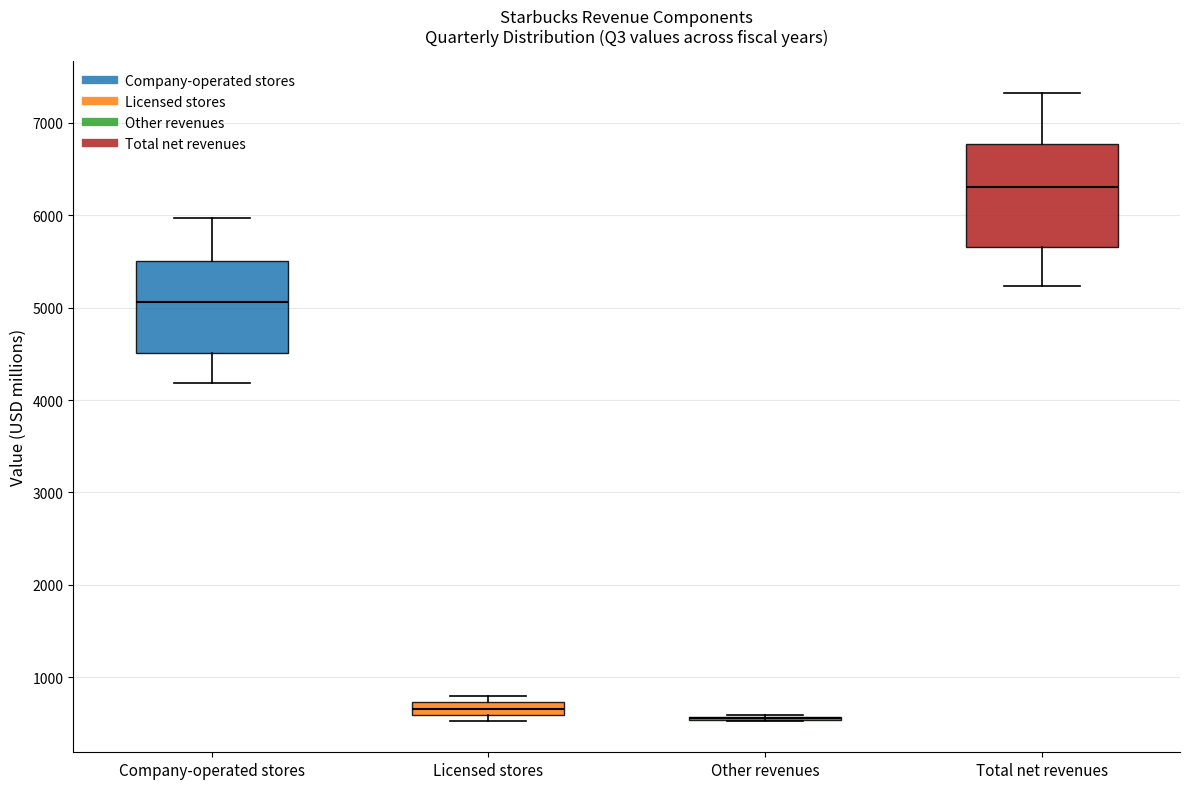

Where does the median line of the box for Total net revenues sit on the y-axis? The values are not printed on the chart, so give them approximately, as read against the axis.

6300